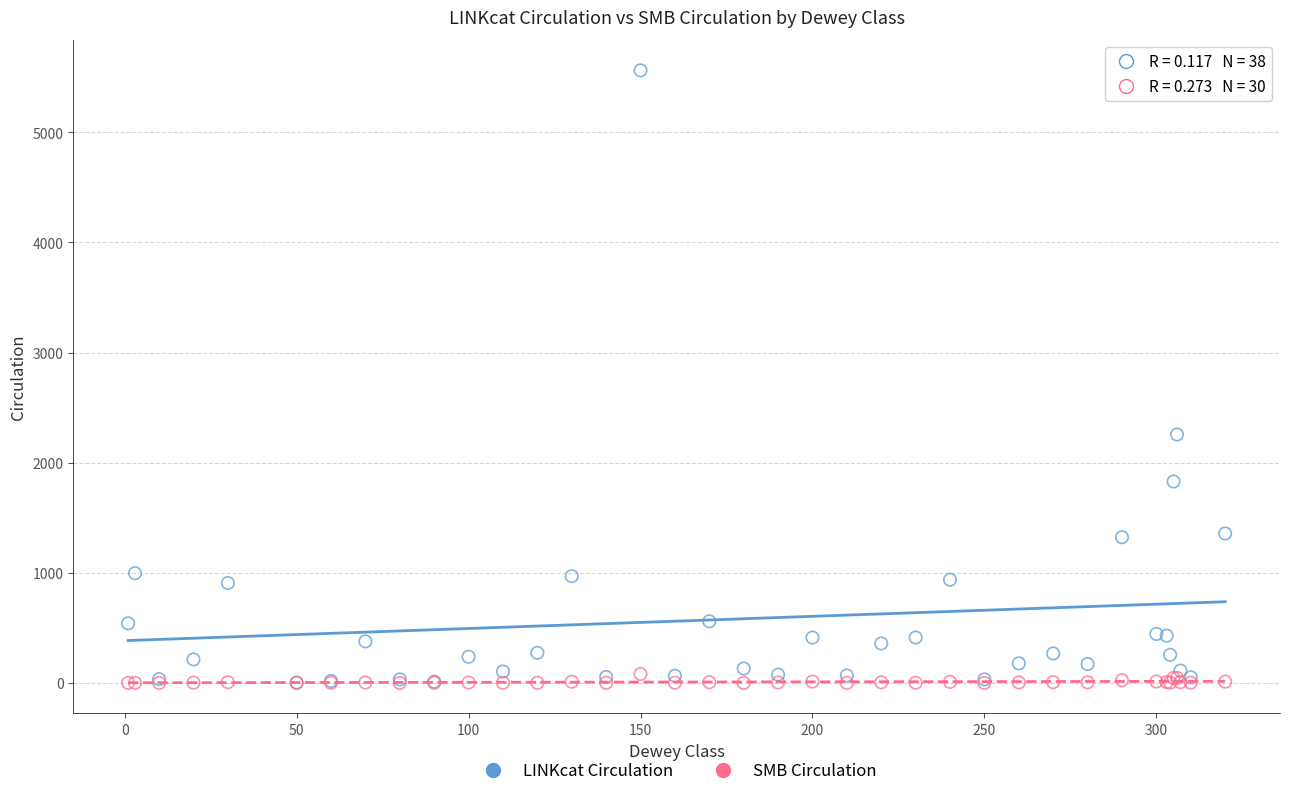

Across all series, what Y value is closest to 2781?

2256